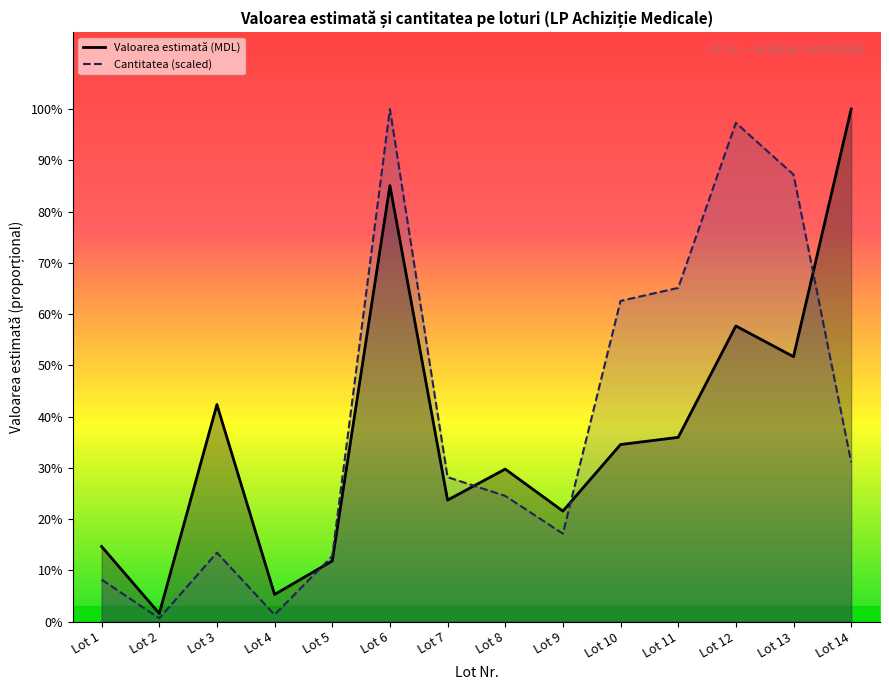

Reading right to left, extract all data points from this chart.

Valoarea estimată (MDL): Lot 14=6073293.6	Lot 13=3139026.8	Lot 12=3502698.2	Lot 11=2183030.4	Lot 10=2097892.9	Lot 9=1309027.9	Lot 8=1806951.5	Lot 7=1439558.4	Lot 6=5166168.9	Lot 5=718480.4	Lot 4=321269.5	Lot 3=2571426.2	Lot 2=96224.7	Lot 1=889691.5
Cantitatea (buc/m): Lot 14=1888000.6	Lot 13=5296233.5	Lot 12=5909827.7	Lot 11=3953782.4	Lot 10=3799586.2	Lot 9=1041741.5	Lot 8=1489520.0	Lot 7=1711343.8	Lot 6=6073293.6	Lot 5=775690.5	Lot 4=81024.1	Lot 3=816599.1	Lot 2=39199.7	Lot 1=496872.5